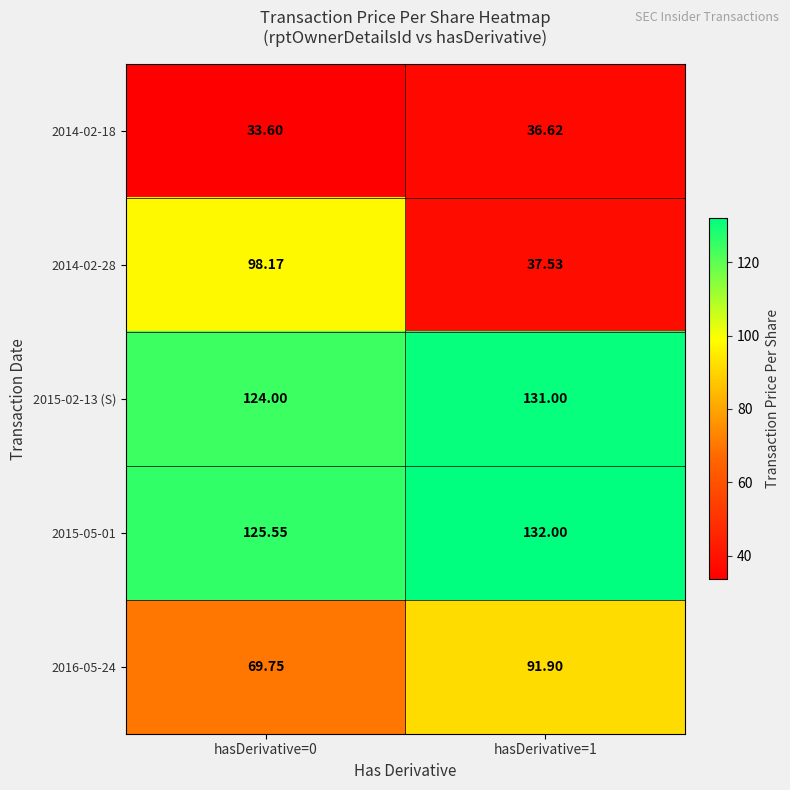

At how many categories does at least one series exceed 66?

2